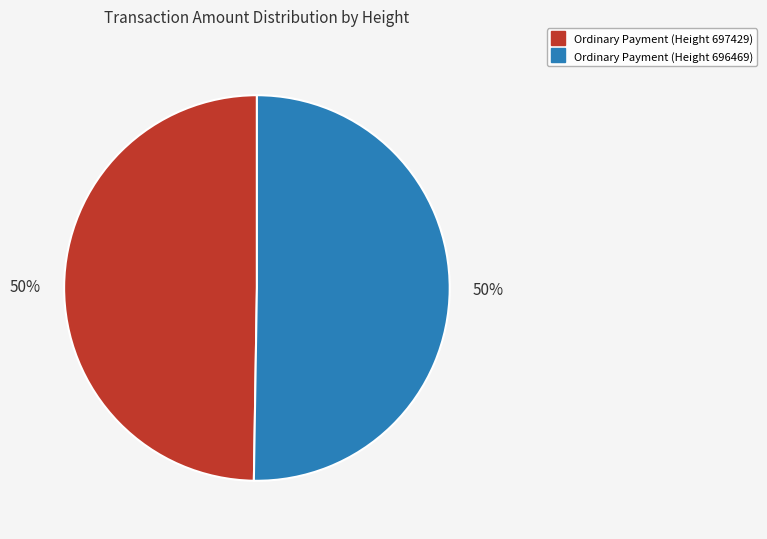

True or false: Ordinary Payment (Height 697429) accounts for 63% of the total.

False